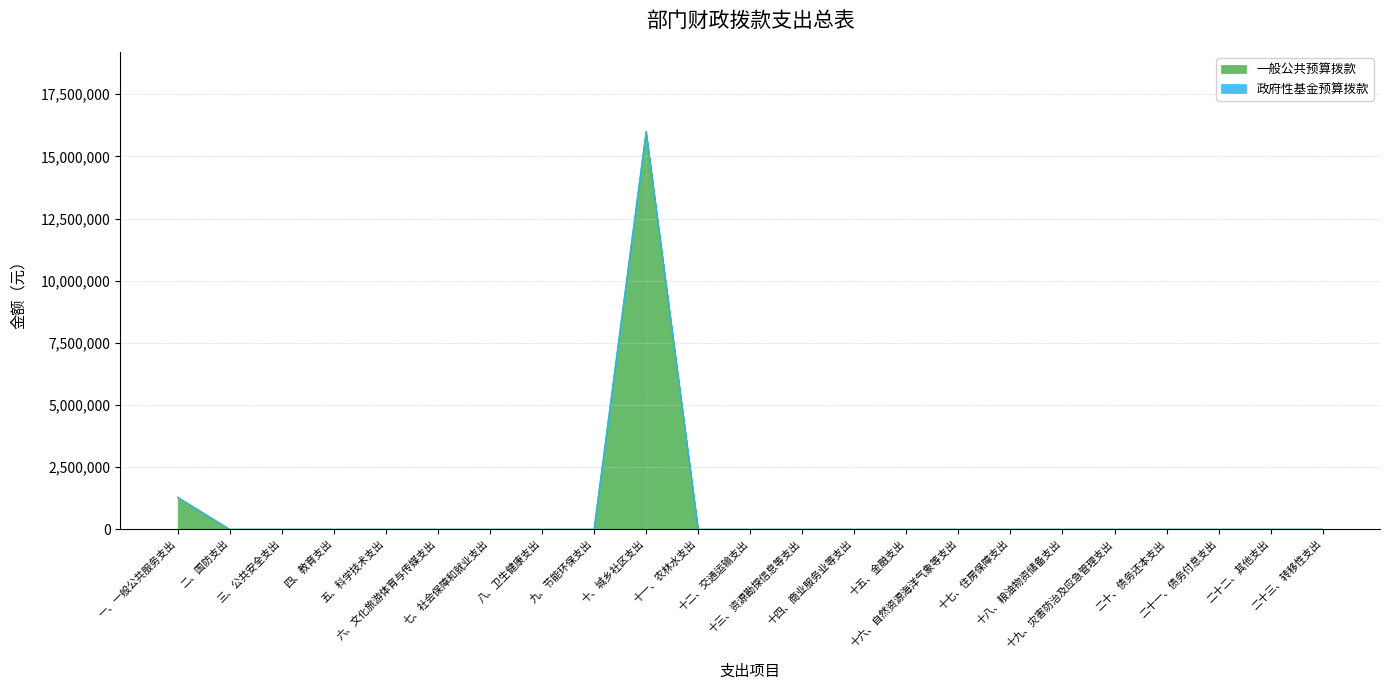

What is the average value?

751648